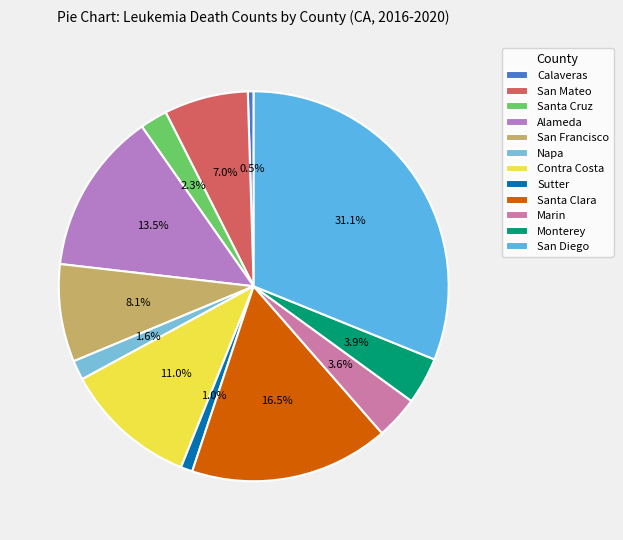

Do Napa and Calaveras together represent more than half of the pie?

No